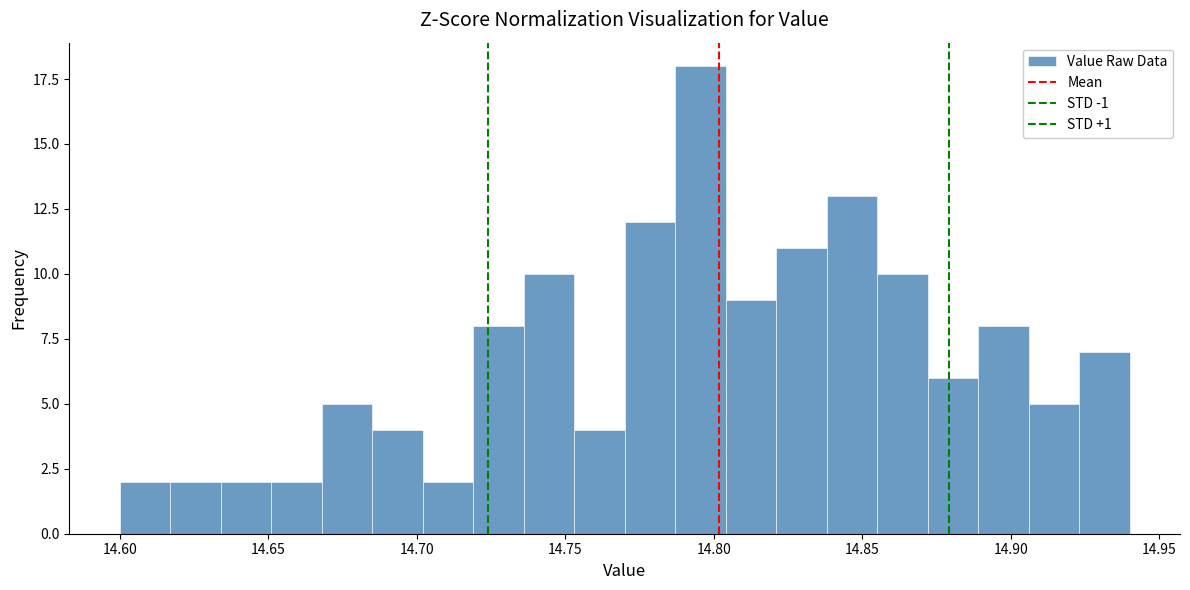

Read against the x-axis, roughly where is the centre of the tallest bar?

14.795